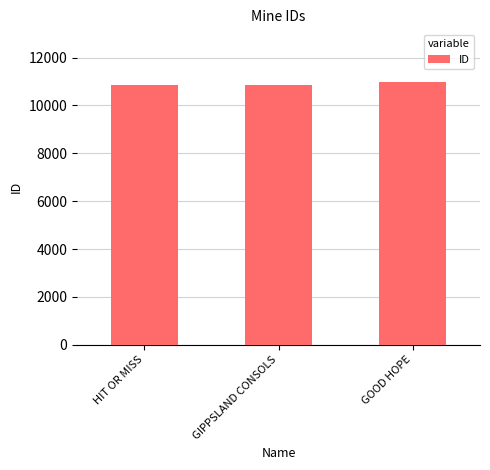

What is the sum of the values at HIT OR MISS and GOOD HOPE?

21830